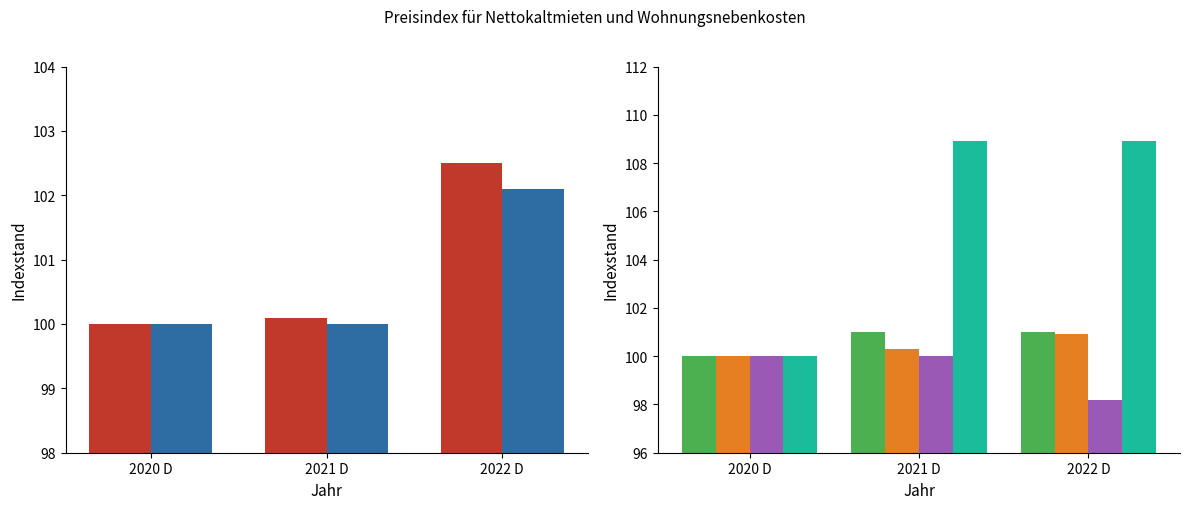

Where is Müllabfuhr nearest to the value 104?

2020 D